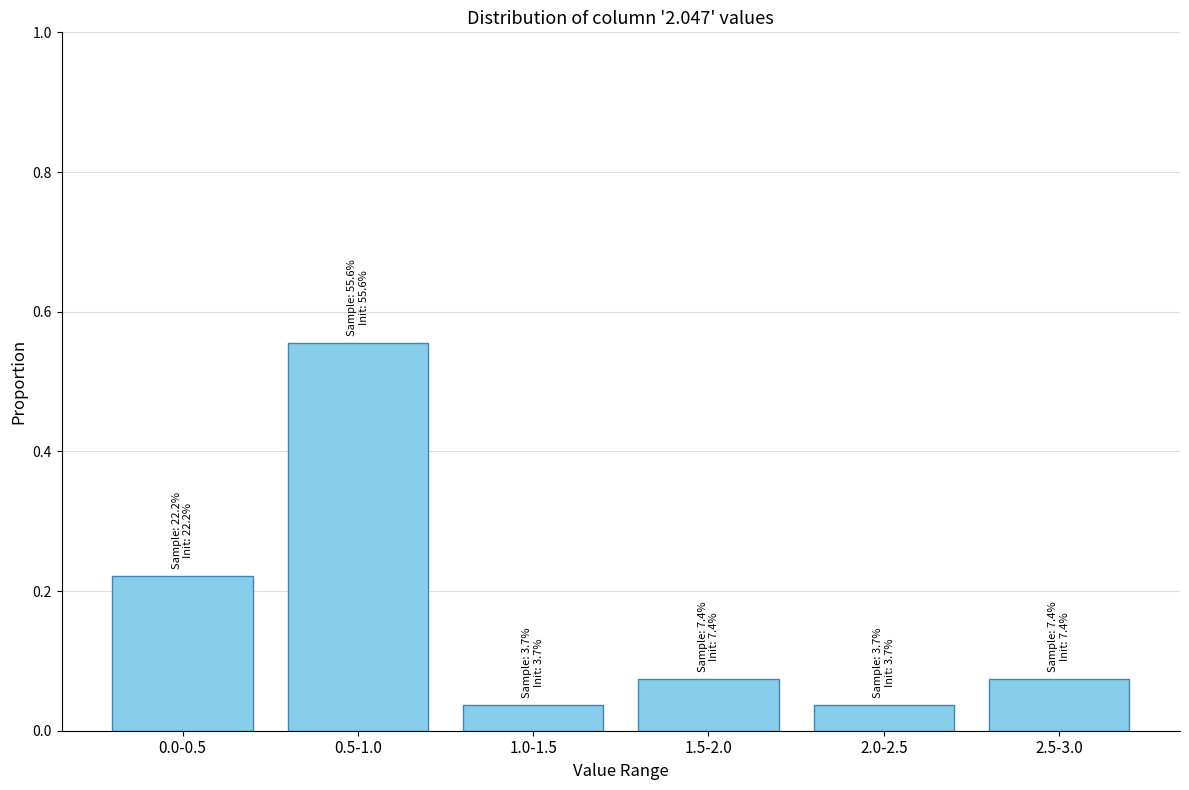

What is the difference between the maximum and second lowest values?

0.5